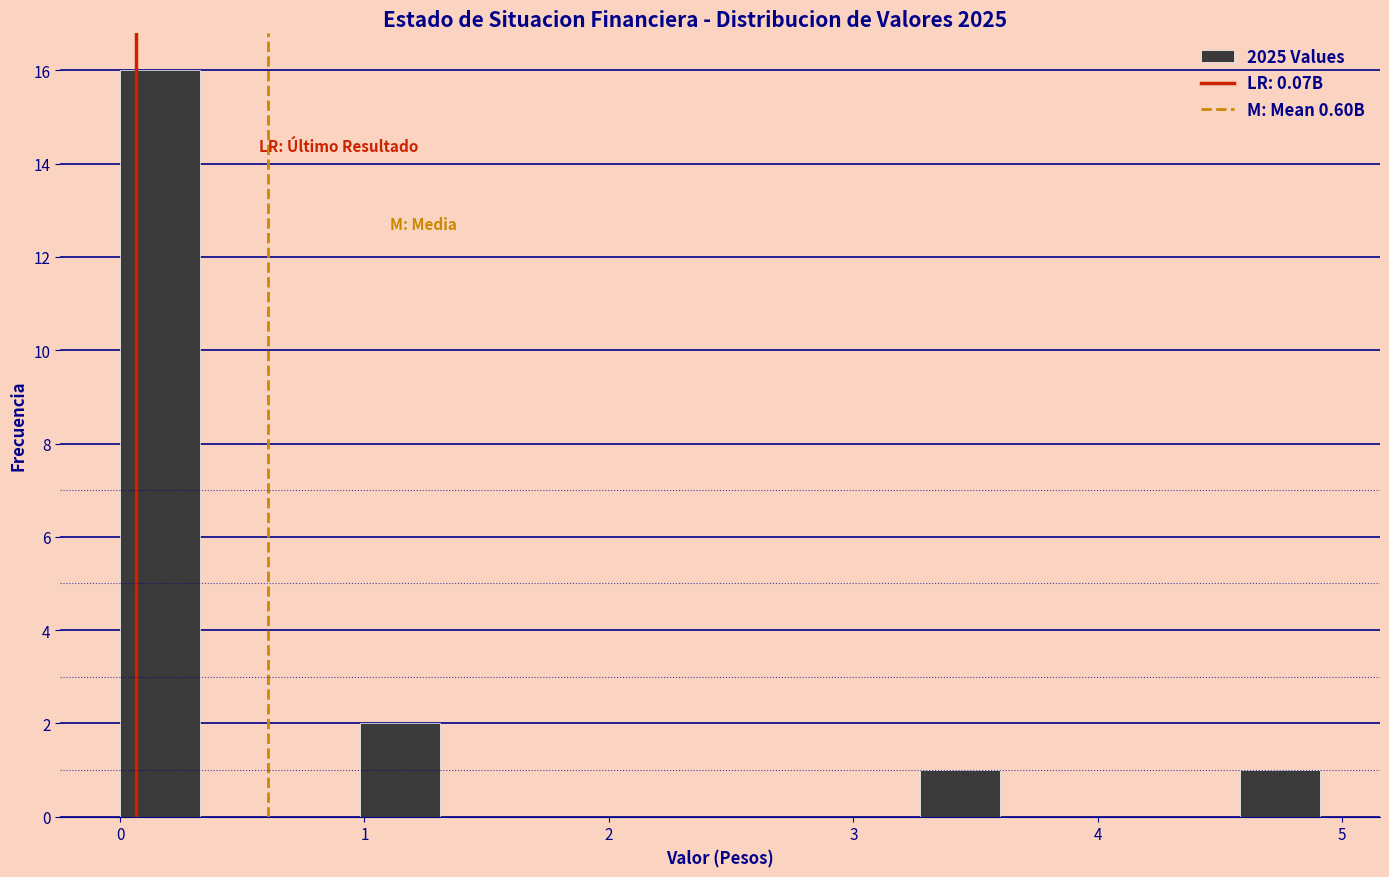

Read against the x-axis, roughly where is the centre of the tallest bar?

0.2